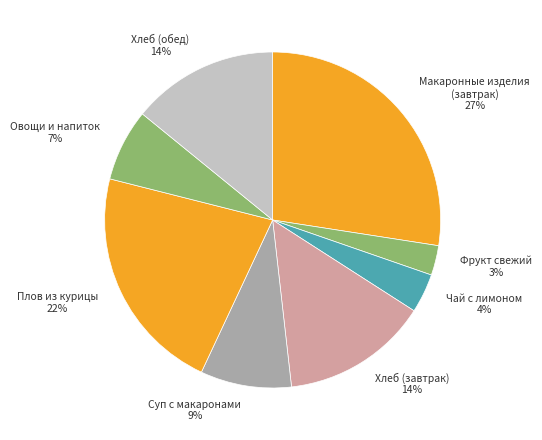

Which category has the smallest portion of the pie?

Фрукт свежий